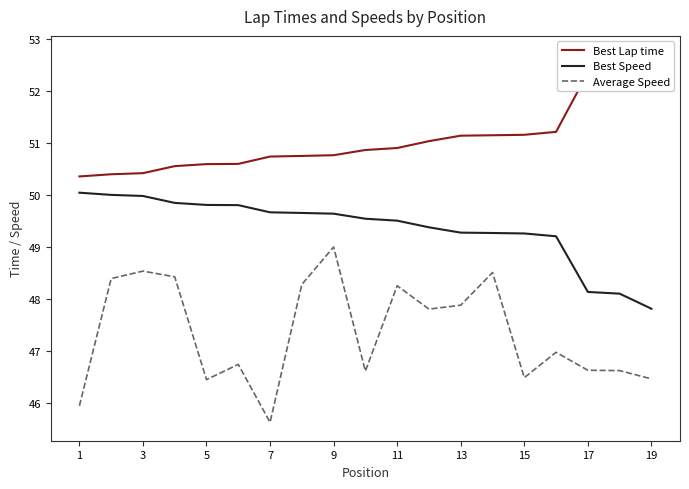

Count the number of data series in this chart.

3